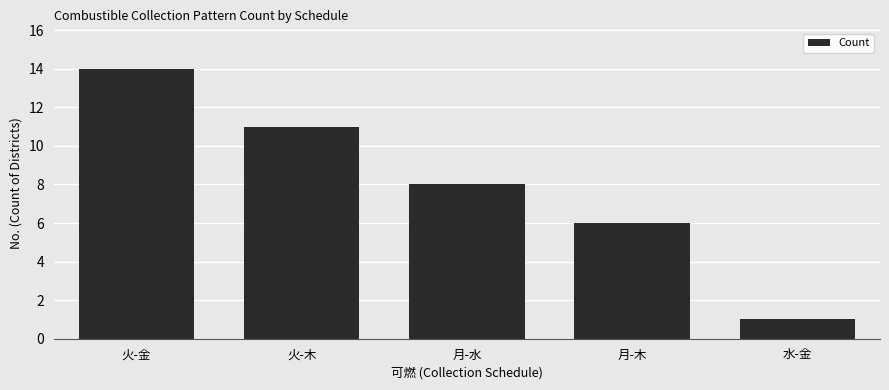

Which category has the highest value across all series?

火-金